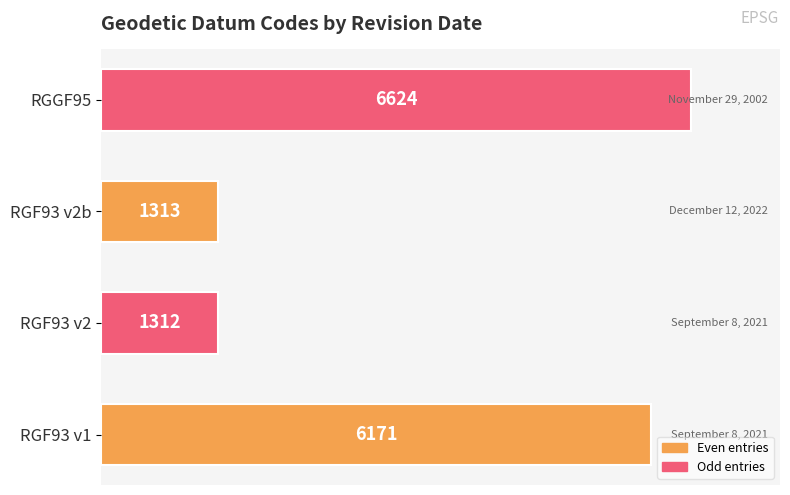

What is the maximum value shown in the chart?

6624